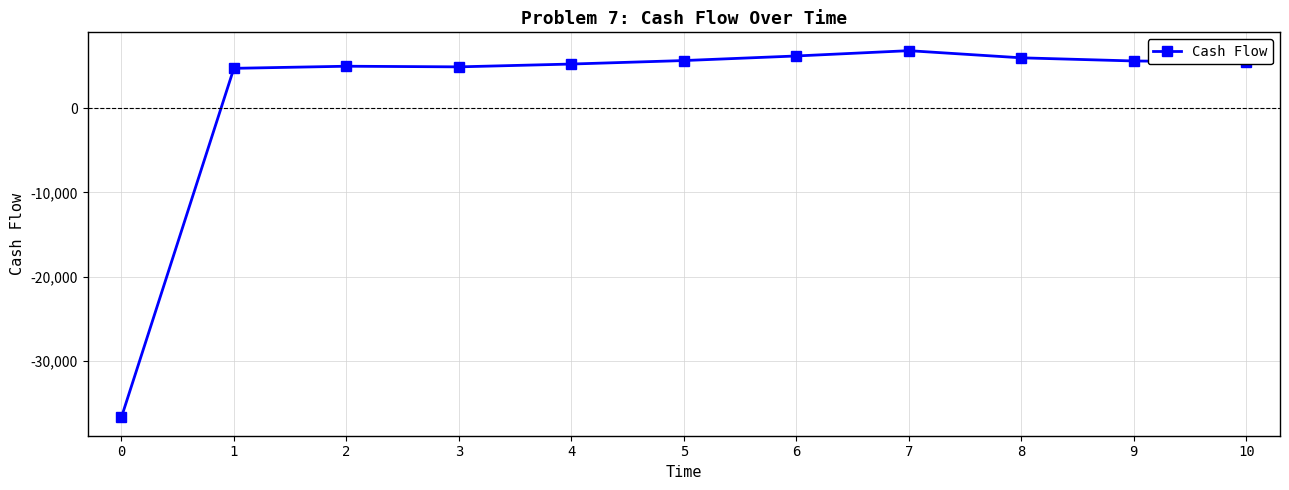

What is the difference between the maximum and minimum values?

43600